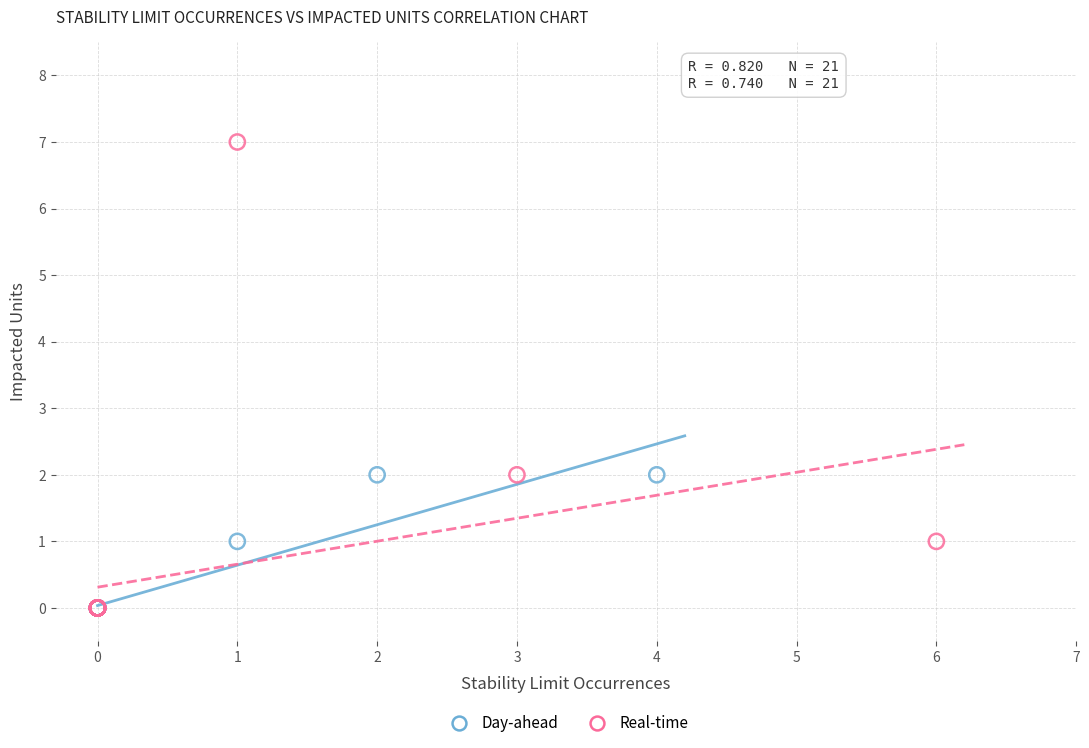

What are all the series names shown in the legend?

Day-ahead, Real-time